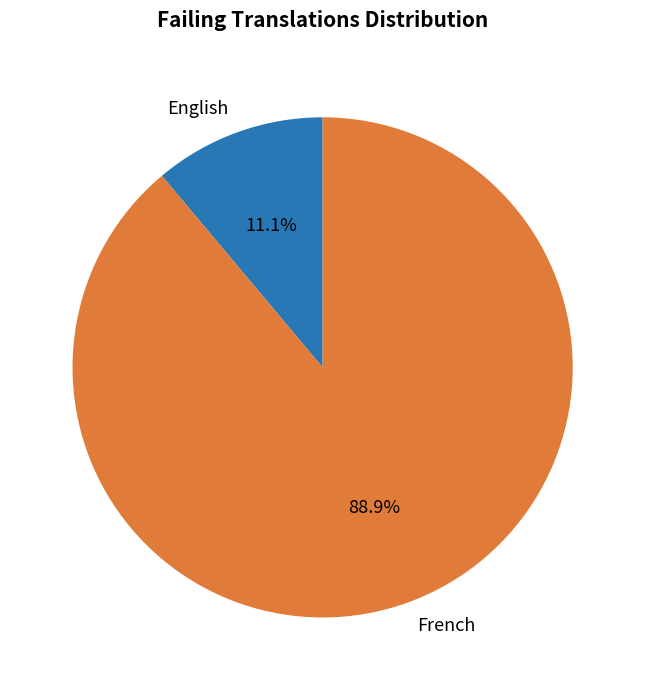

Between English and French, which is larger?

French